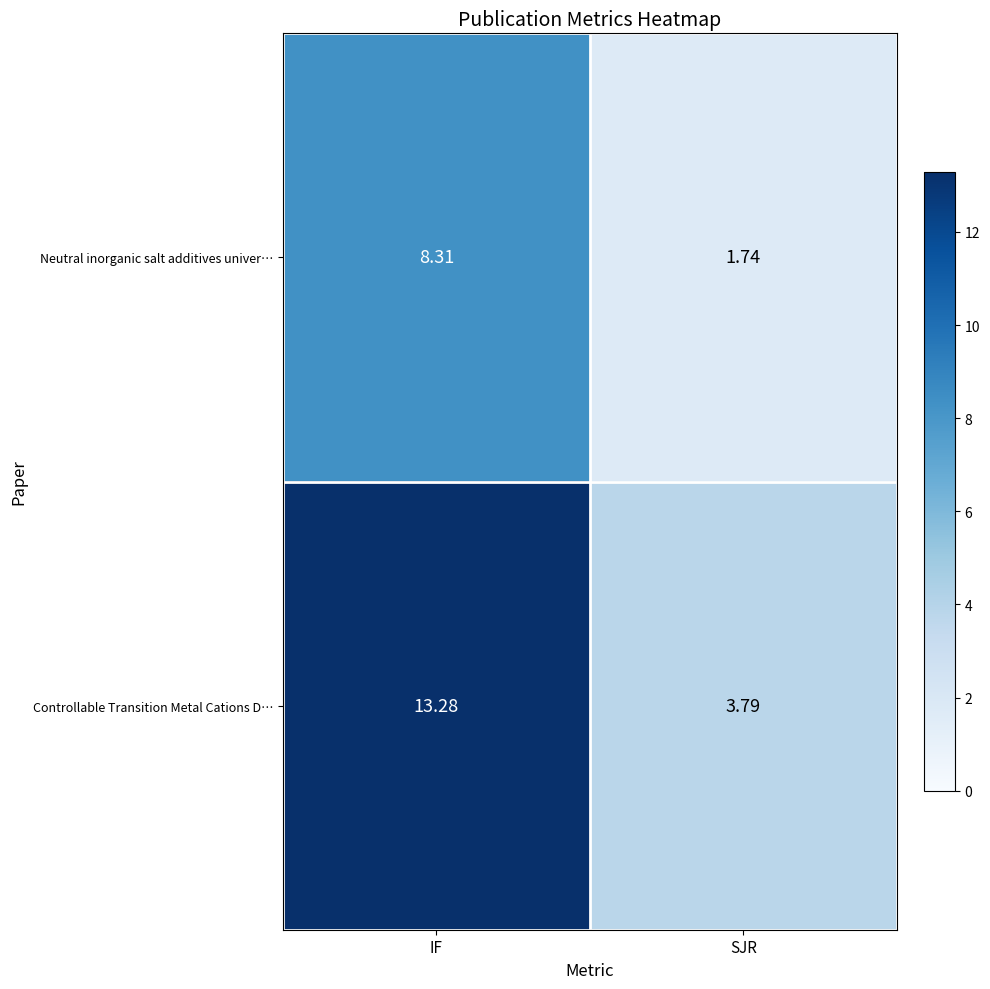

How many data points in Controllable Transition Metal Cations D… are above 13?

1